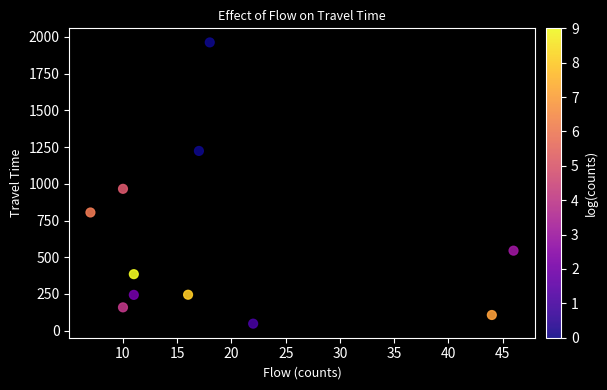

What Y value in the scatter plot is closest to 1005?

966